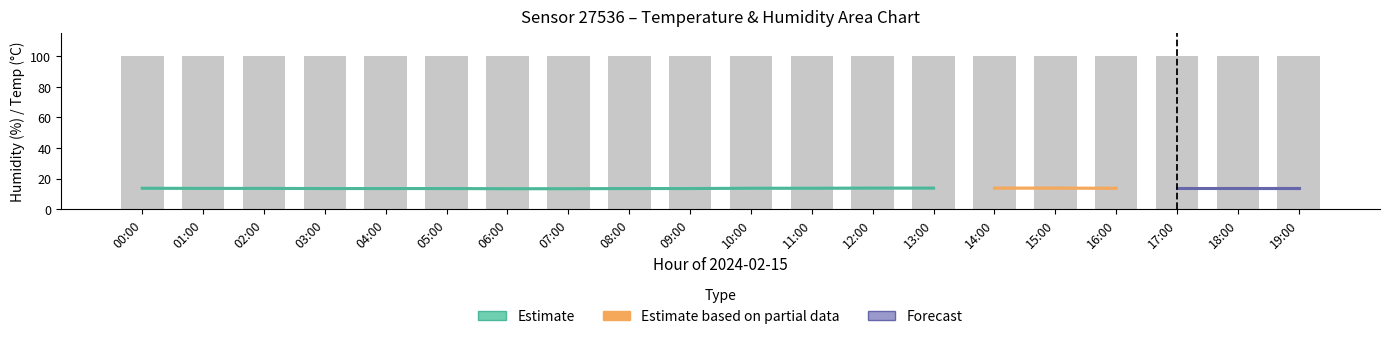

What is the maximum value for temperature?

13.8